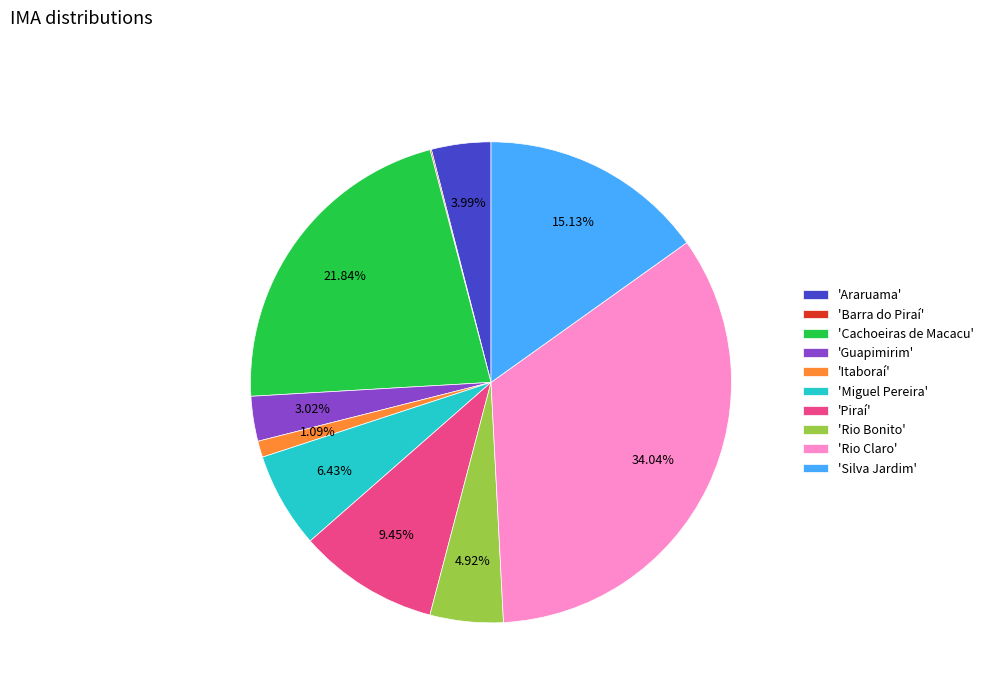

Does 'Rio Claro' account for over 50% of the chart?

No